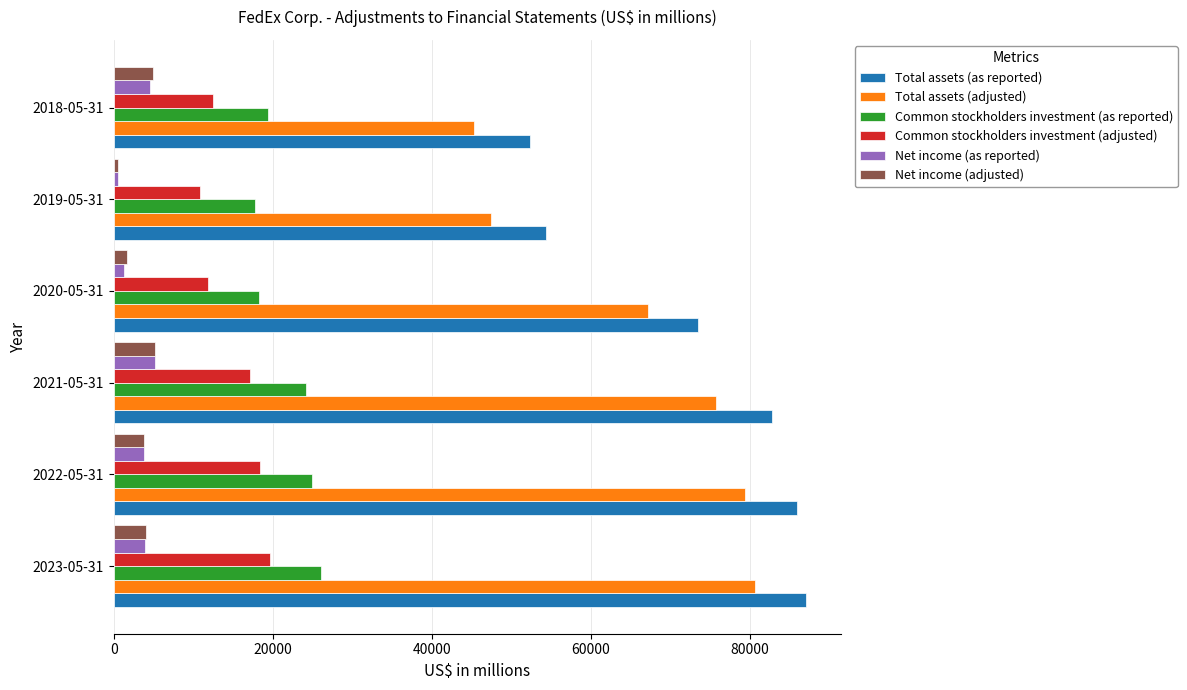

The value of Common stockholders investment (adjusted) at 2019-05-31 is 19359. True or false?

False